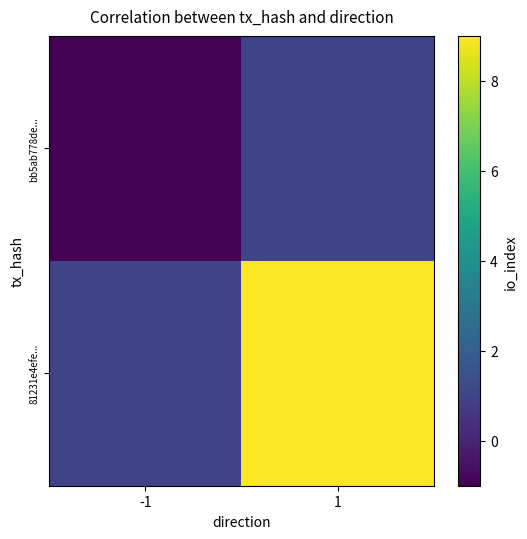

List the series in order of their overall mean, highest first.

81231e4efe..., bb5ab778de...